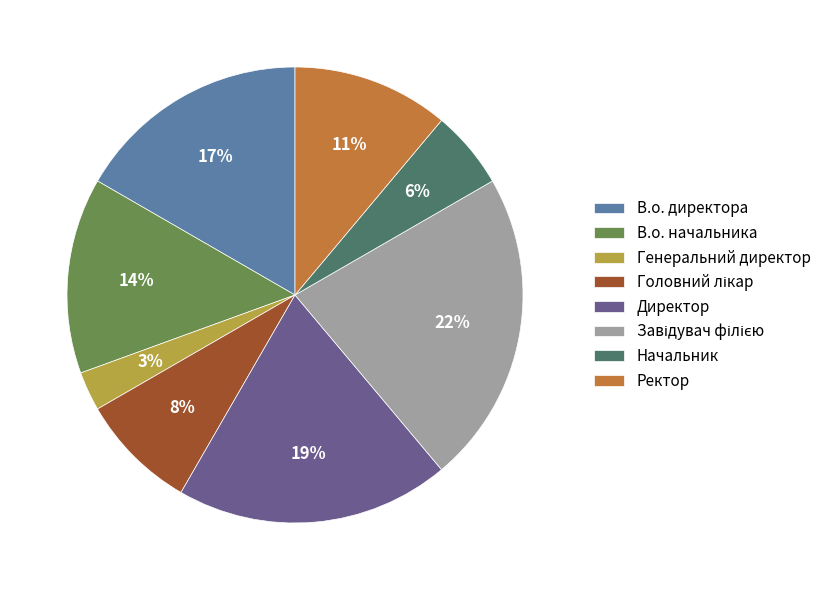

What is the smallest slice in the pie chart?

Генеральний директор